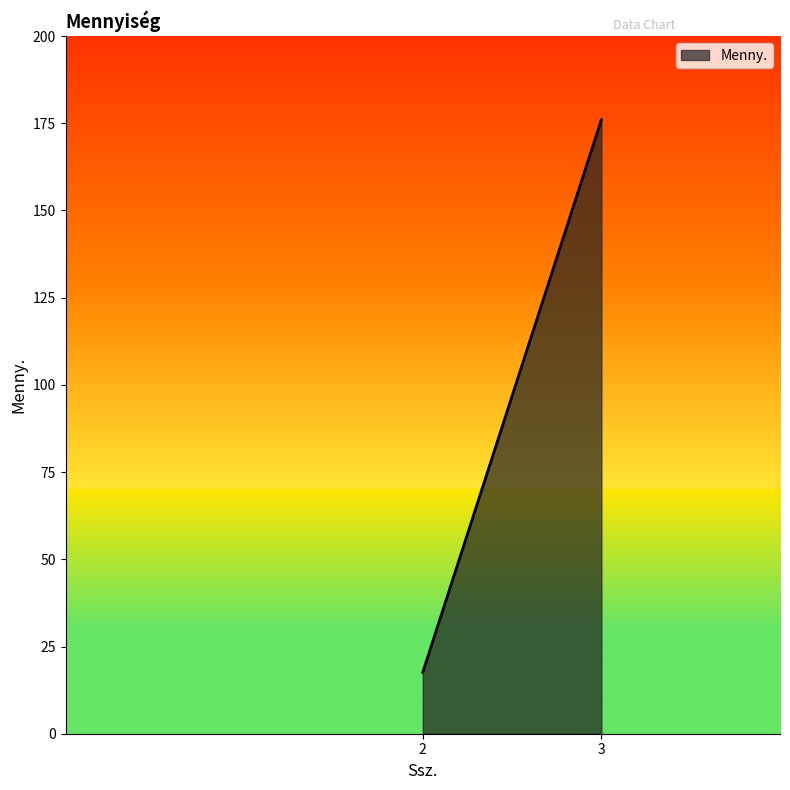

What is the average value?

96.8